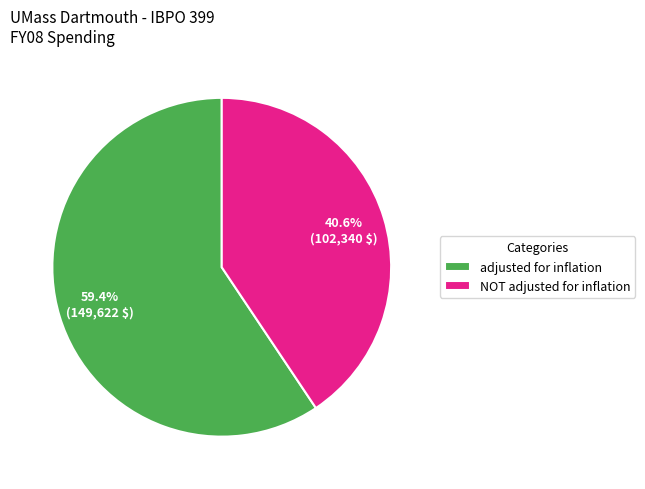

How much of the chart is everything except adjusted for inflation?

40.6%